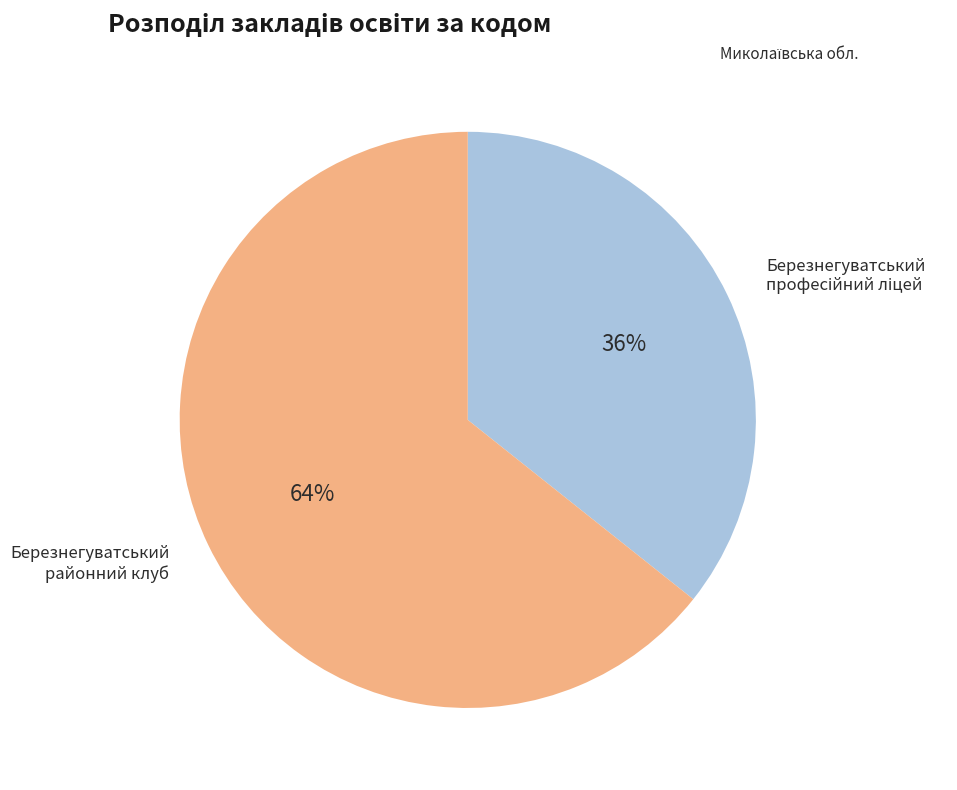

Does any single category account for the majority?

Yes